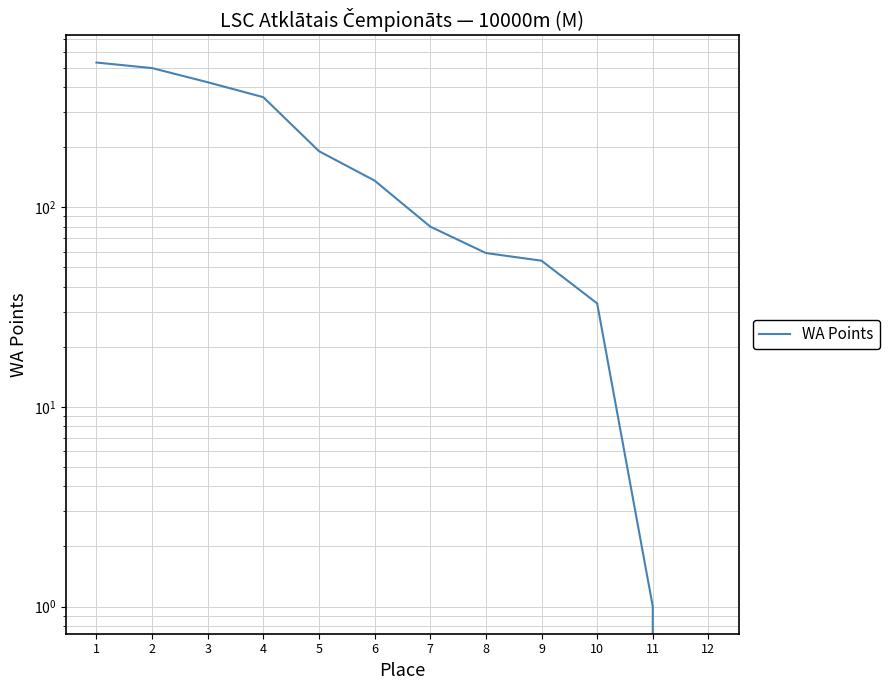

What is the difference between the second highest and second lowest values?

497